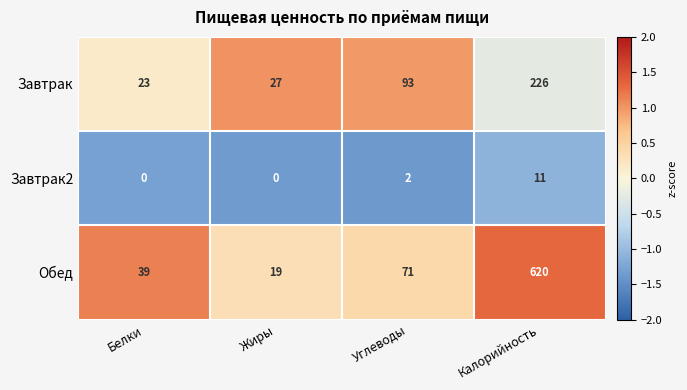

What is the sum of all Обед values?

749